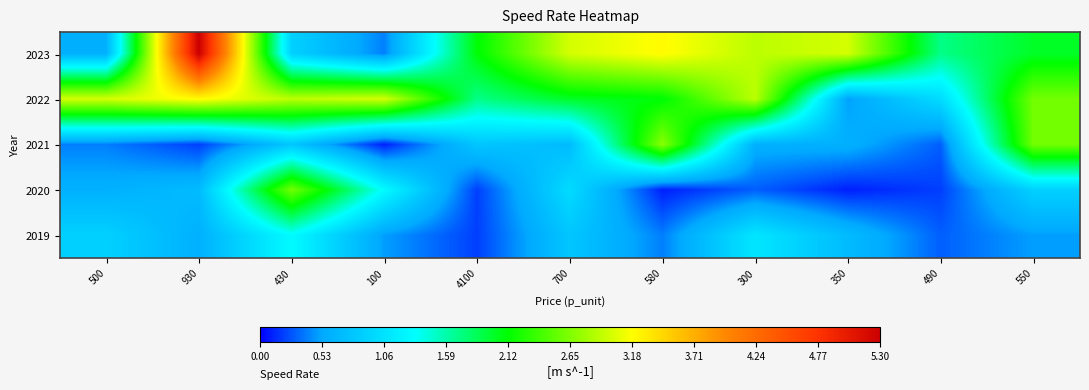

At how many categories does at least one series exceed 3?

2